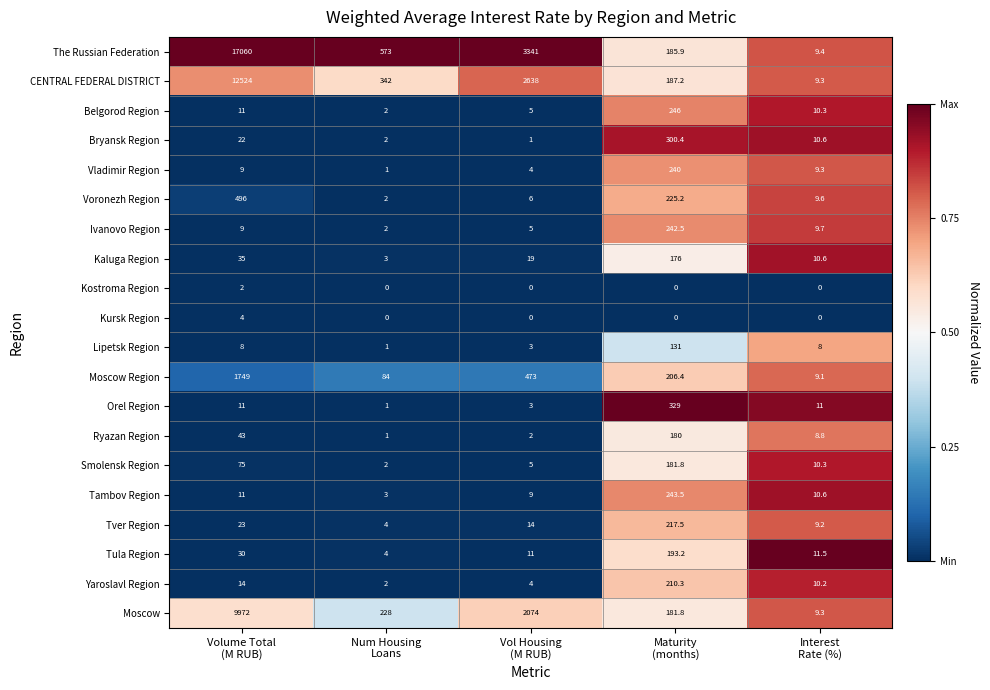

Rank the series by their maximum value, from lowest to highest.

Kostroma Region, Kursk Region, Lipetsk Region, Kaluga Region, Ryazan Region, Smolensk Region, Tula Region, Yaroslavl Region, Tver Region, Vladimir Region, Ivanovo Region, Tambov Region, Belgorod Region, Bryansk Region, Orel Region, Voronezh Region, Moscow Region, Moscow, CENTRAL FEDERAL DISTRICT, The Russian Federation